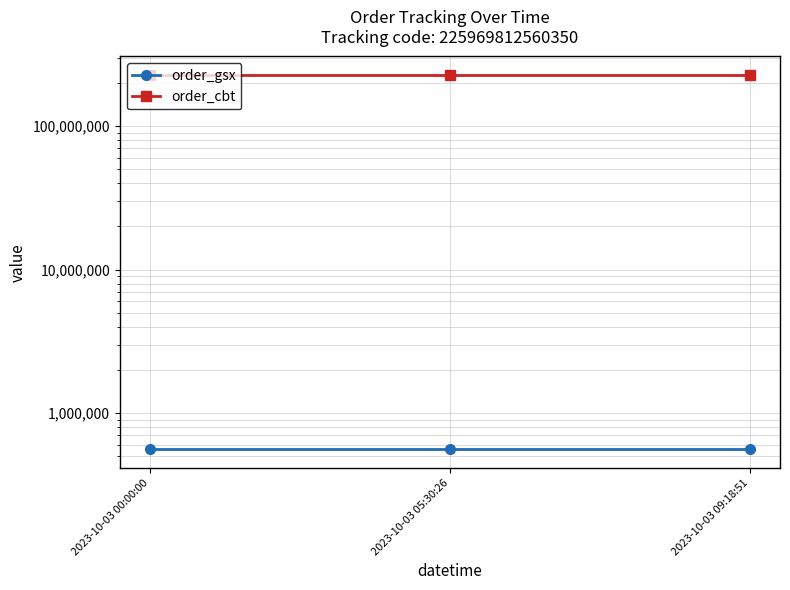

How many lines are shown in the chart?

2